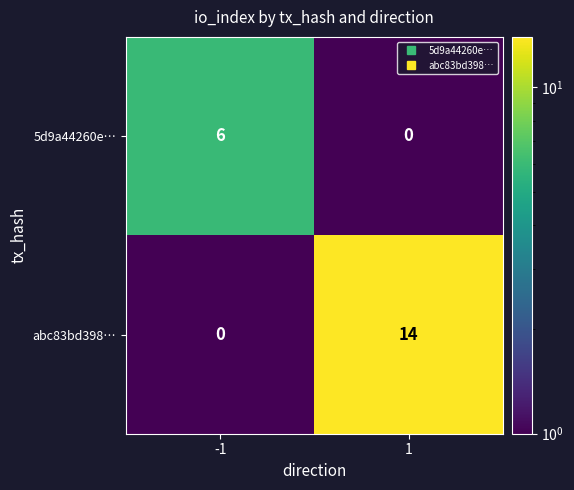

What is the total value across all series at -1?

6